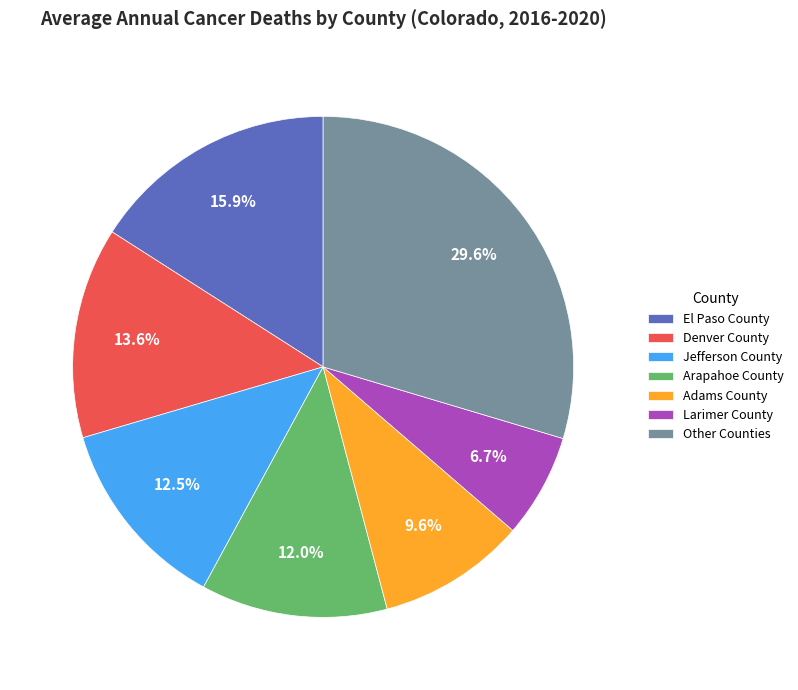

What is the largest slice in the pie chart?

Other Counties